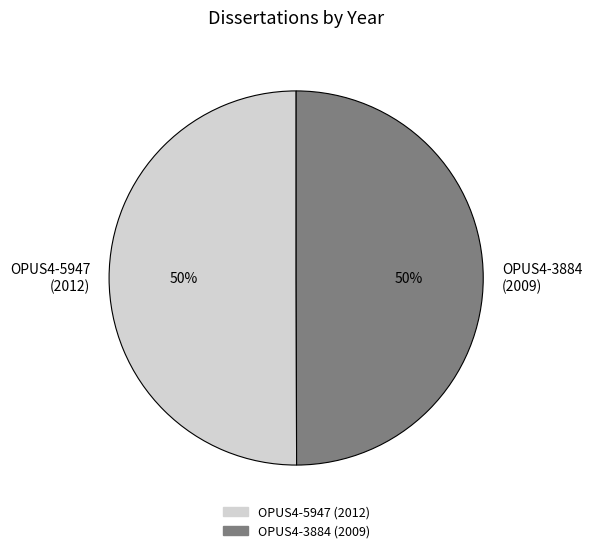

Is it true that OPUS4-5947 is 41% of the pie?

False